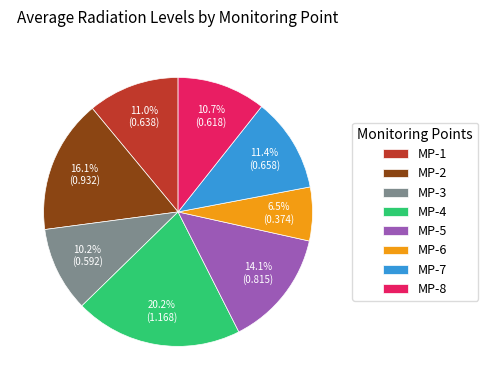

To the nearest percent, what is the average slice percentage?

12%